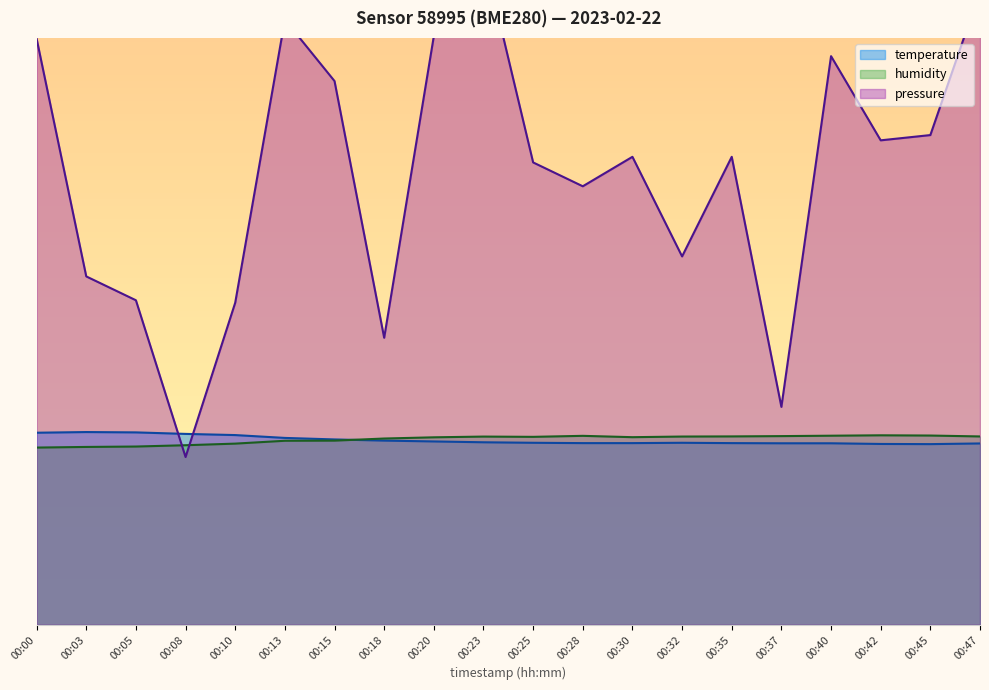

How many interior local valleys does the pressure_norm series have?

6